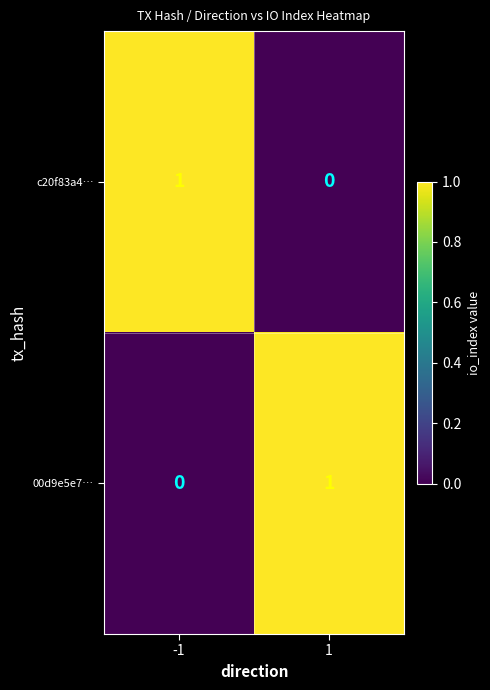

Is the value of c20f83a4… at -1 greater than the value of 00d9e5e7… at -1?

Yes